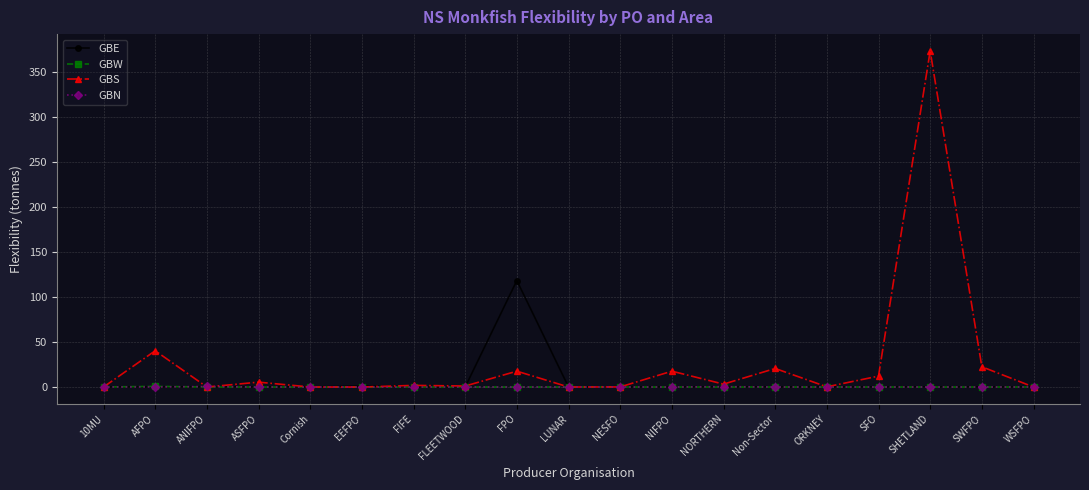

Is it true that GBS equals -220.8 at Cornish?

False